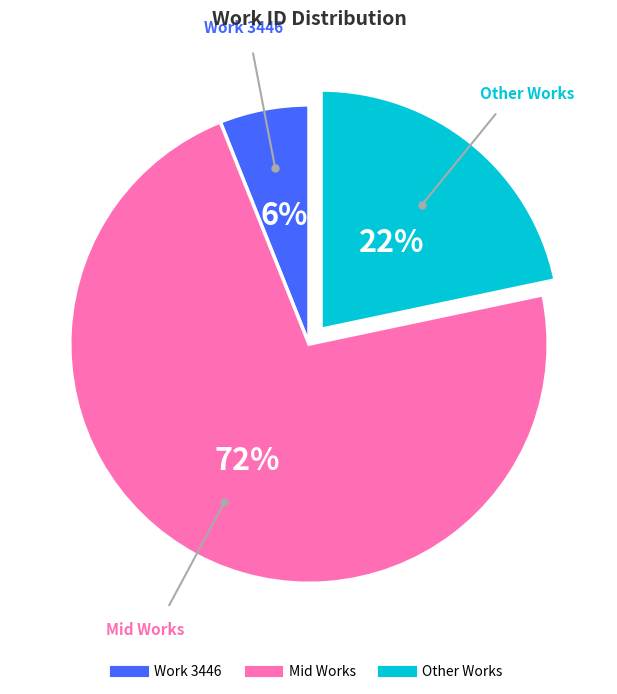

To the nearest percent, what is the difference between the largest and smallest slice percentages?

66%